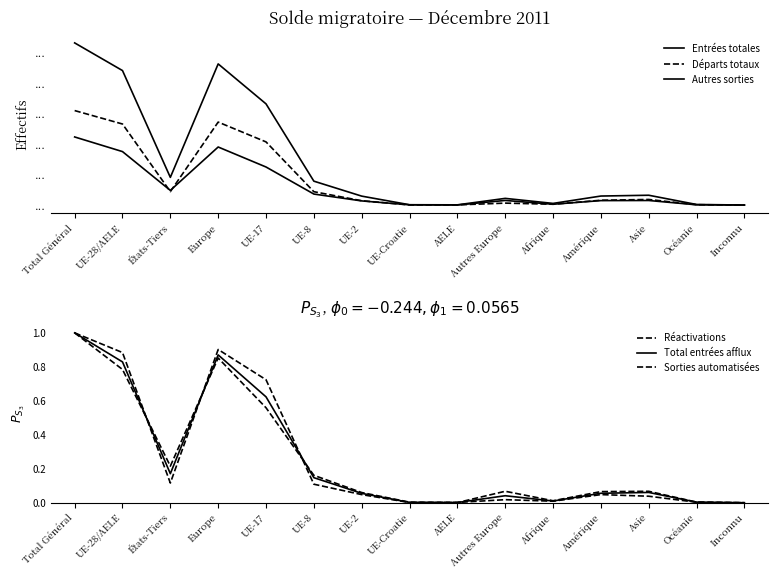

At which category does the chart reach its peak across all series?

Total Général